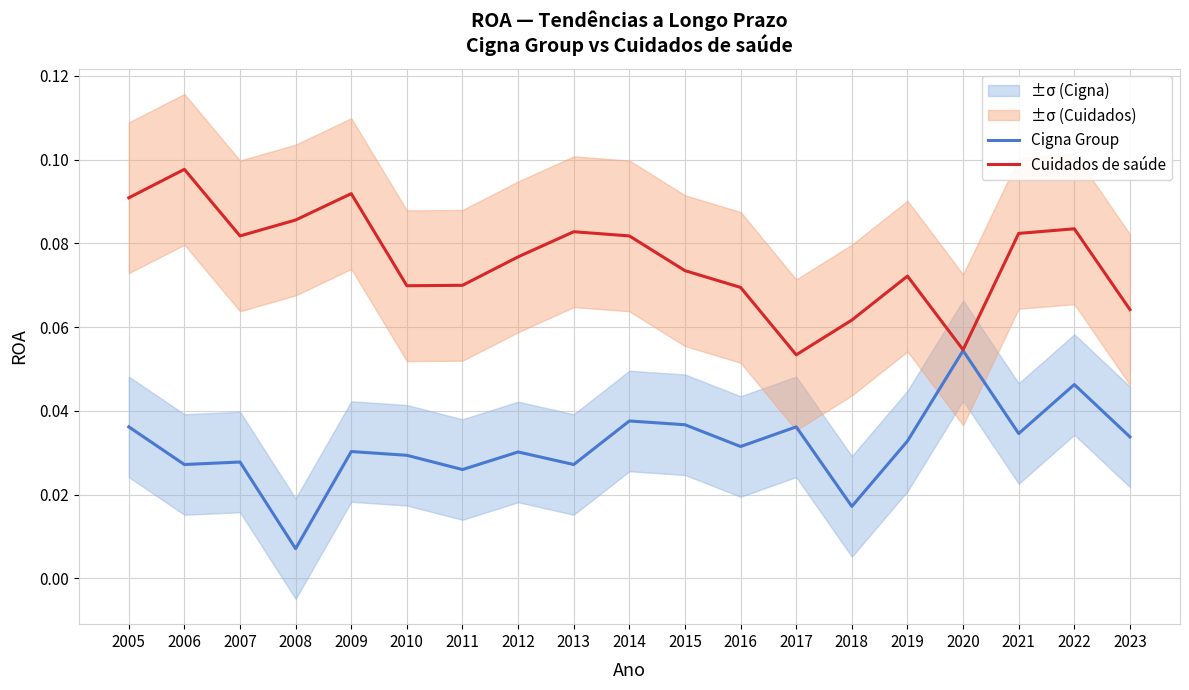

The Cigna Group series shows 0.0 at 2019. True or false?

True